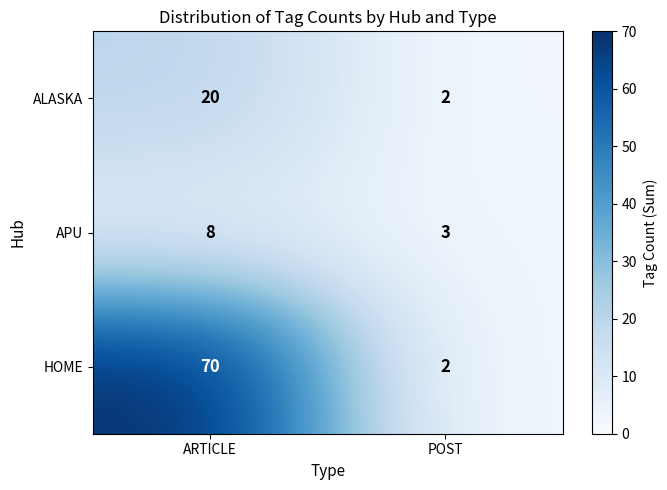

Which series has the largest total across all categories?

HOME